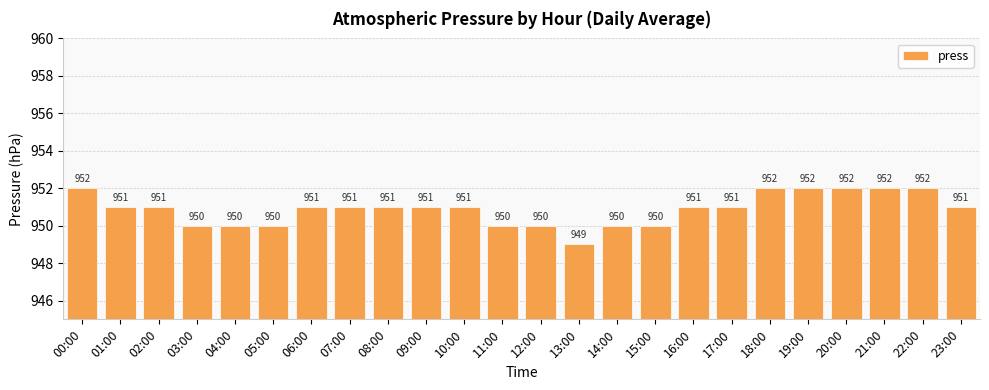

What is the minimum value shown in the chart?

949